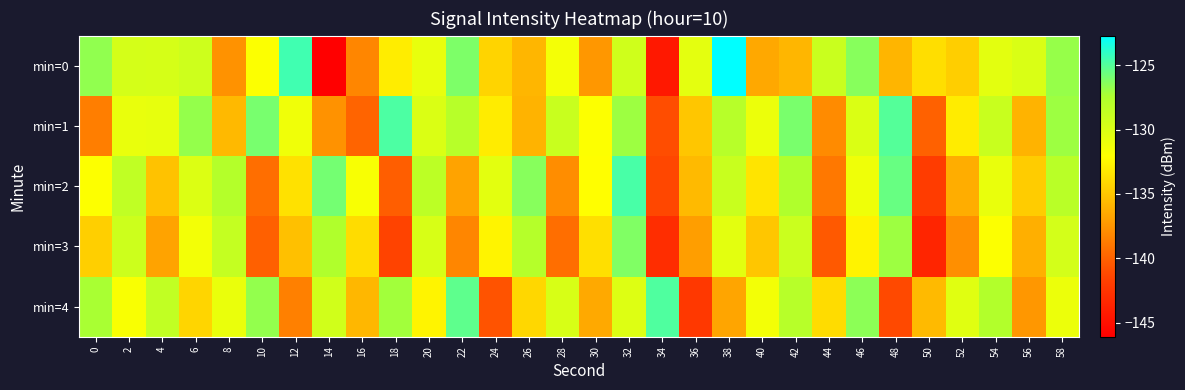

Reading left to right, list all the values displayed in this chart.

min=0: 0=-126.7	2=-129.7	4=-129.7	6=-129.3	8=-137.6	10=-131.9	12=-124.5	14=-146.1	16=-138.2	18=-133.0	20=-130.8	22=-126.1	24=-134.3	26=-135.9	28=-131.5	30=-137.4	32=-129.3	34=-144.5	36=-130.5	38=-122.7	40=-136.6	42=-135.9	44=-129.0	46=-126.4	48=-135.9	50=-133.7	52=-134.6	54=-130.5	56=-130.0	58=-126.8
min=1: 0=-138.6	2=-130.8	4=-130.7	6=-126.8	8=-135.7	10=-126.0	12=-131.2	14=-137.6	16=-139.9	18=-124.8	20=-130.0	22=-128.0	24=-133.0	26=-136.0	28=-129.0	30=-132.0	32=-127.0	34=-141.0	36=-135.0	38=-128.0	40=-131.0	42=-126.0	44=-138.0	46=-130.0	48=-125.0	50=-140.0	52=-133.0	54=-129.0	56=-136.0	58=-127.0
min=2: 0=-132.0	2=-128.5	4=-135.2	6=-130.1	8=-127.8	10=-139.4	12=-133.6	14=-125.9	16=-131.7	18=-140.2	20=-128.3	22=-136.8	24=-130.5	26=-126.4	28=-137.9	30=-132.1	32=-124.7	34=-141.3	36=-135.6	38=-129.0	40=-133.4	42=-127.6	44=-138.9	46=-131.2	48=-125.5	50=-142.0	52=-136.3	54=-130.8	56=-134.7	58=-128.1
min=3: 0=-134.5	2=-129.2	4=-136.8	6=-131.4	8=-128.7	10=-140.1	12=-135.3	14=-127.6	16=-133.9	18=-141.5	20=-129.8	22=-138.2	24=-132.6	26=-127.9	28=-139.4	30=-133.7	32=-126.2	34=-143.0	36=-137.1	38=-130.5	40=-135.0	42=-129.1	44=-140.4	46=-132.7	48=-127.0	50=-143.5	52=-137.8	54=-131.9	56=-136.2	58=-129.6
min=4: 0=-127.3	2=-131.8	4=-128.6	6=-134.2	8=-130.9	10=-126.7	12=-138.5	14=-129.4	16=-135.8	18=-127.1	20=-132.6	22=-125.3	24=-140.7	26=-134.1	28=-129.8	30=-136.5	32=-130.2	34=-124.9	36=-142.3	38=-136.7	40=-131.4	42=-128.0	44=-133.9	46=-126.5	48=-141.2	50=-135.6	52=-130.3	54=-127.7	56=-137.4	58=-131.0